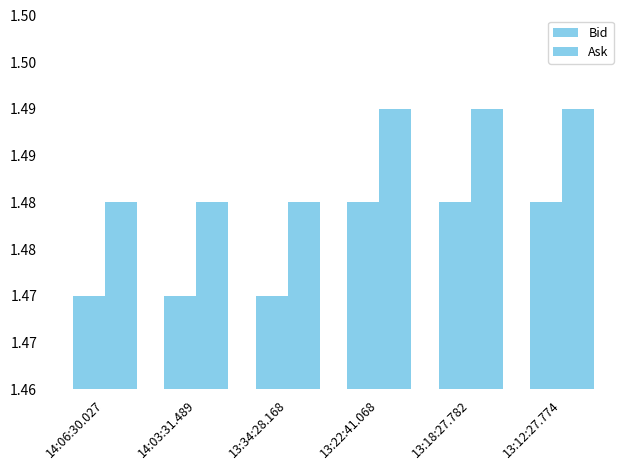

Where is Ask nearest to the value 1?

14:06:30.027